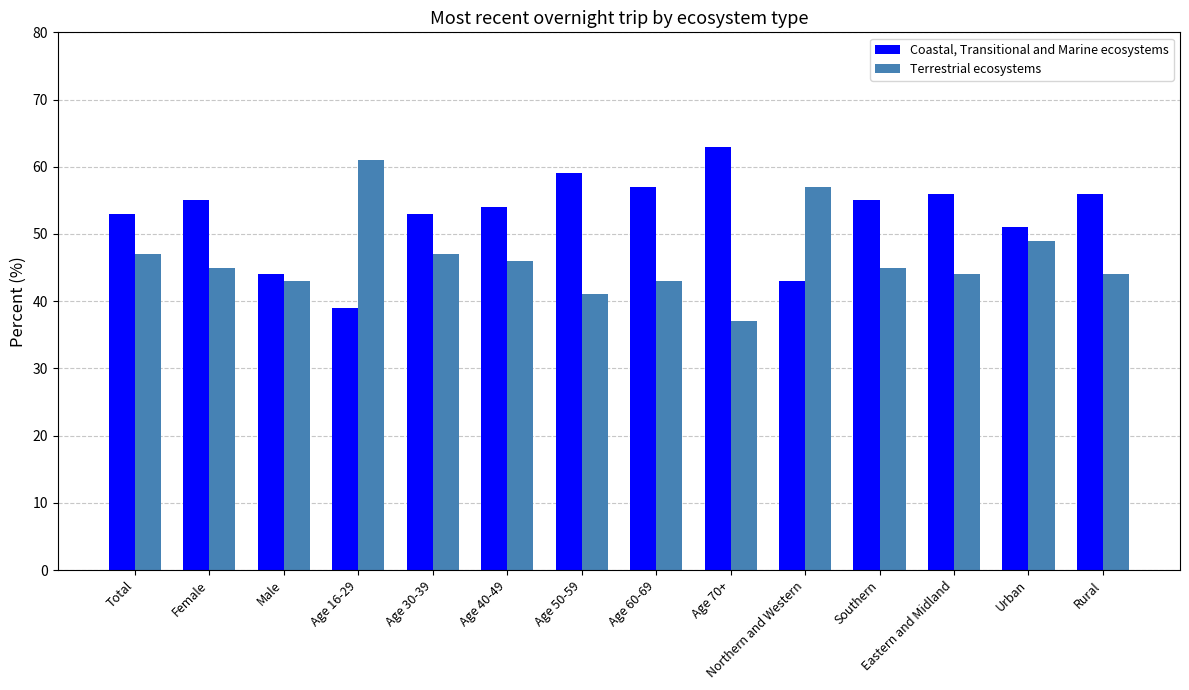

True or false: Coastal, Transitional and Marine ecosystems has a value of 76 at Northern and Western.

False